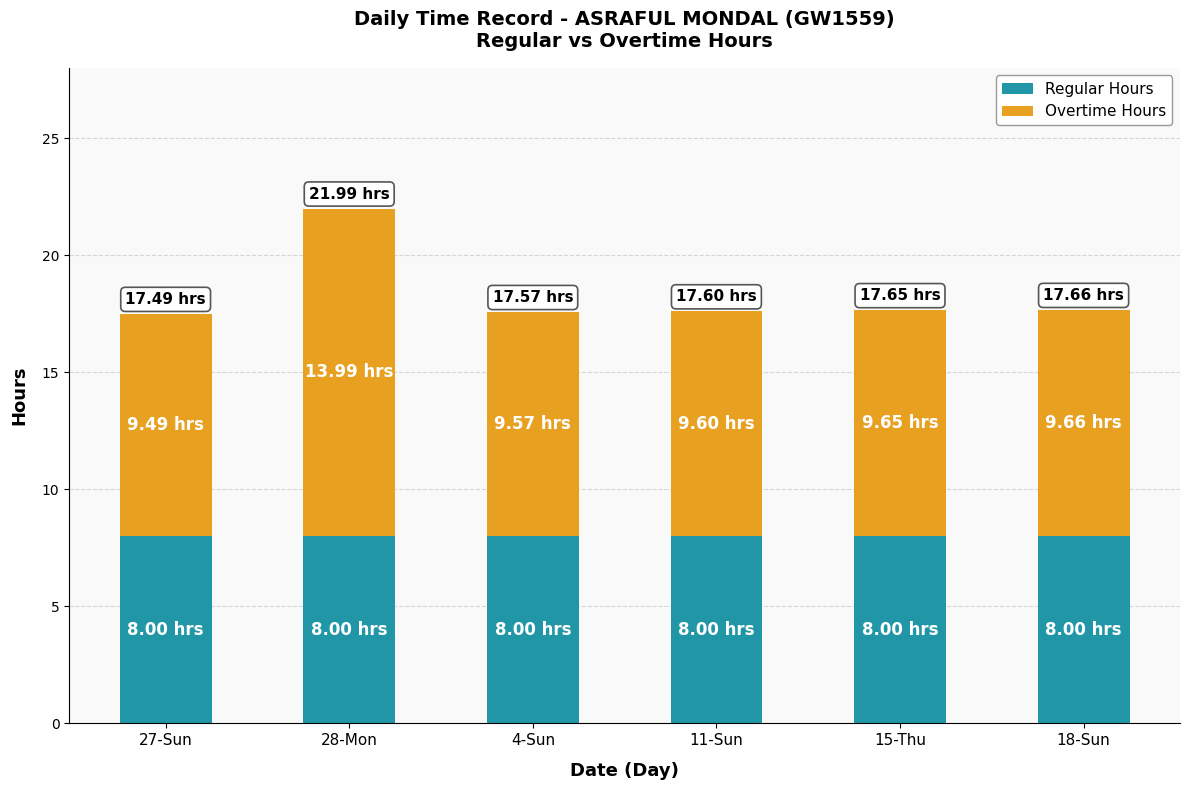

What is the sum of the Regular Hours values at 11-Sun and 28-Mon?

16.0